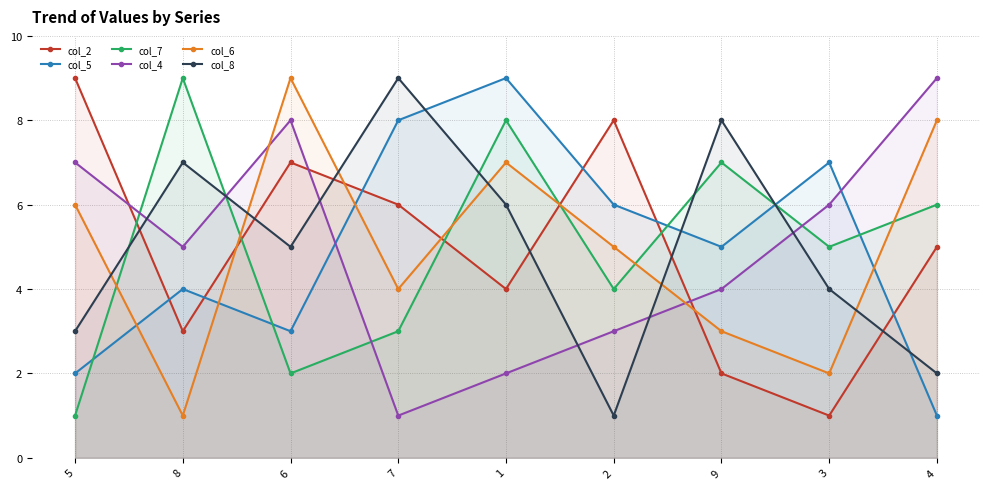

At which category does the chart reach its minimum across all series?

3